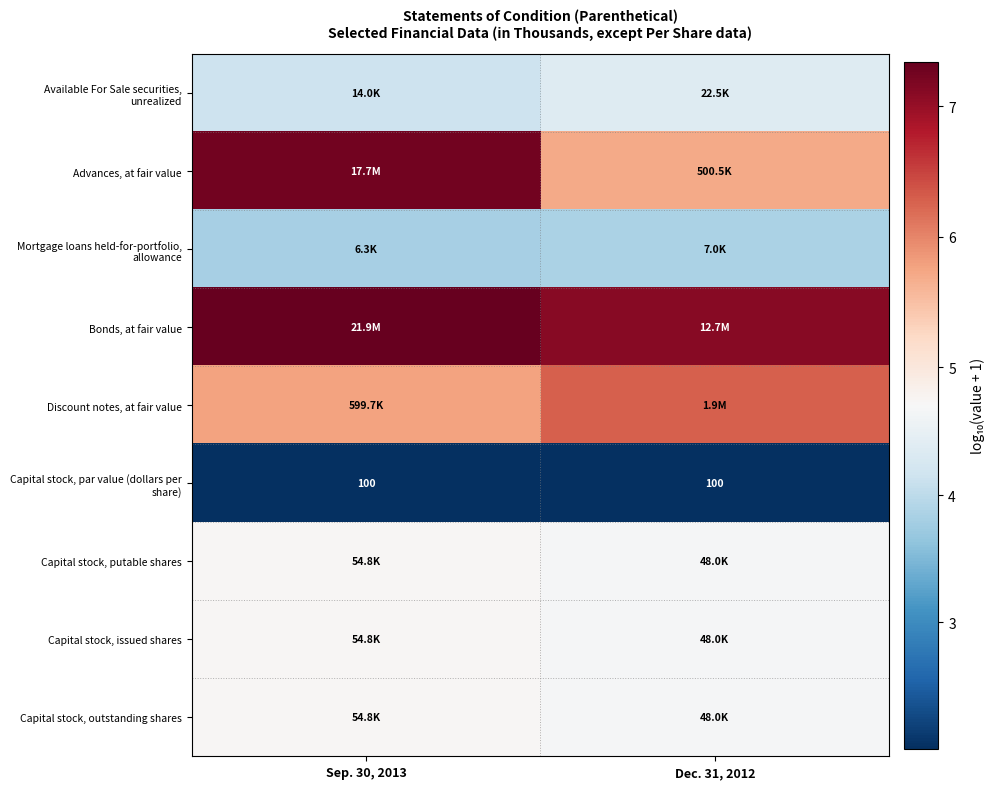

Where is Capital stock, par value (dollars per share) nearest to the value 2?

Sep. 30, 2013